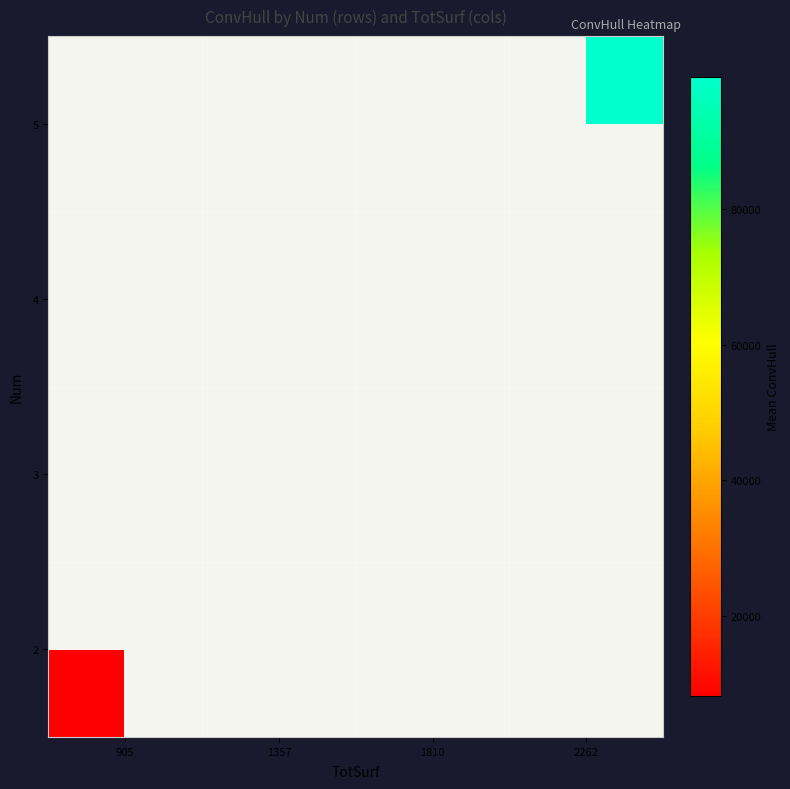

At which category does the chart reach its peak across all series?

2262